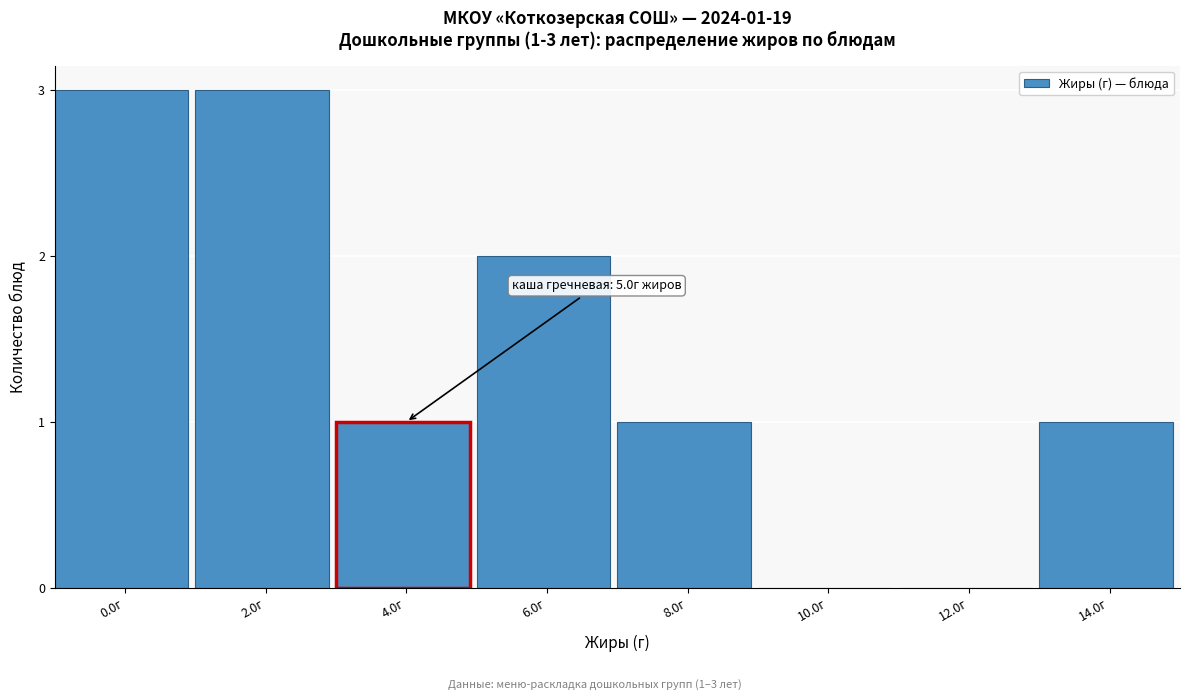

Reading left to right, extract all data points from this chart.

0.0г=3	2.0г=3	4.0г=1	6.0г=2	8.0г=1	10.0г=0	12.0г=0	14.0г=1